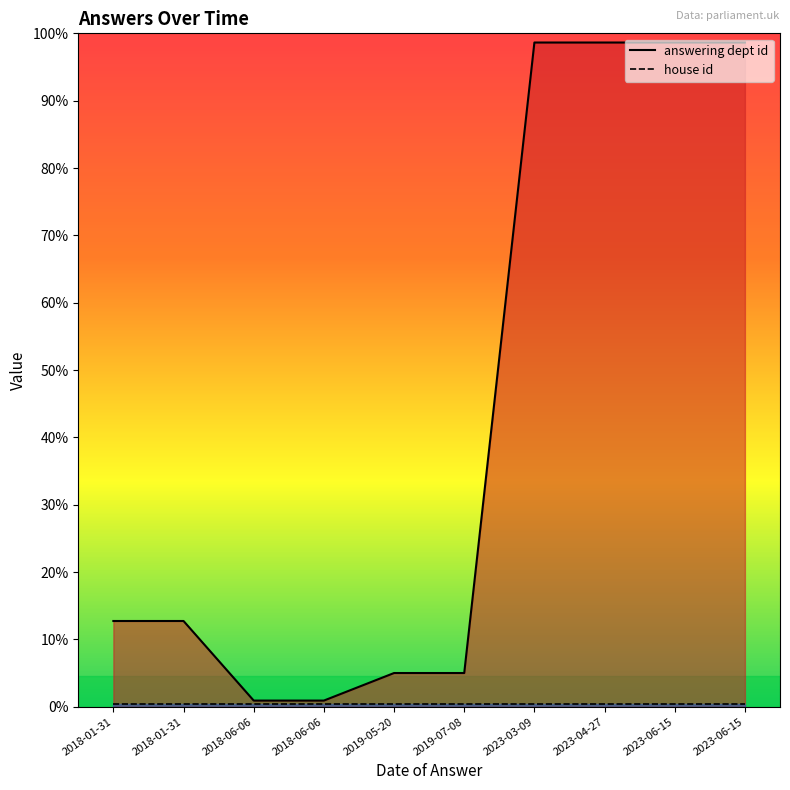

True or false: house id and answering dept id intersect in this chart.

False